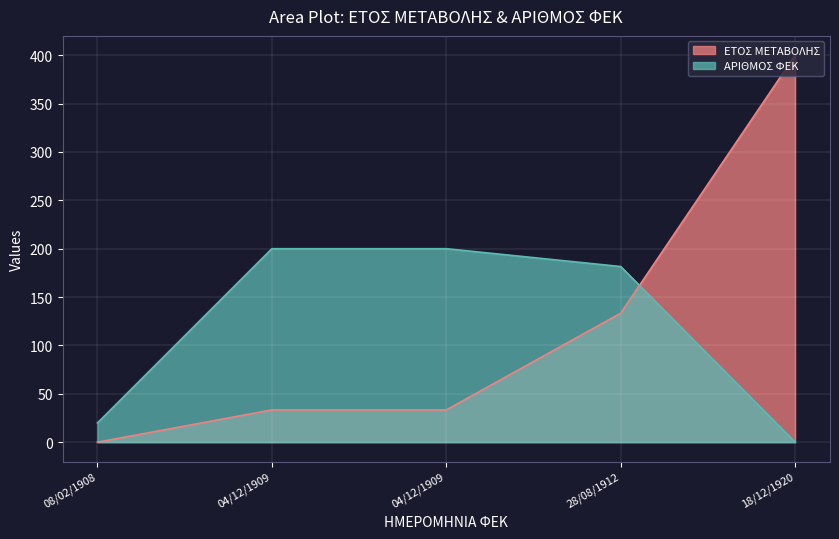

What are all the series names shown in the legend?

ΕΤΟΣ ΜΕΤΑΒΟΛΗΣ, ΑΡΙΘΜΟΣ ΦΕΚ